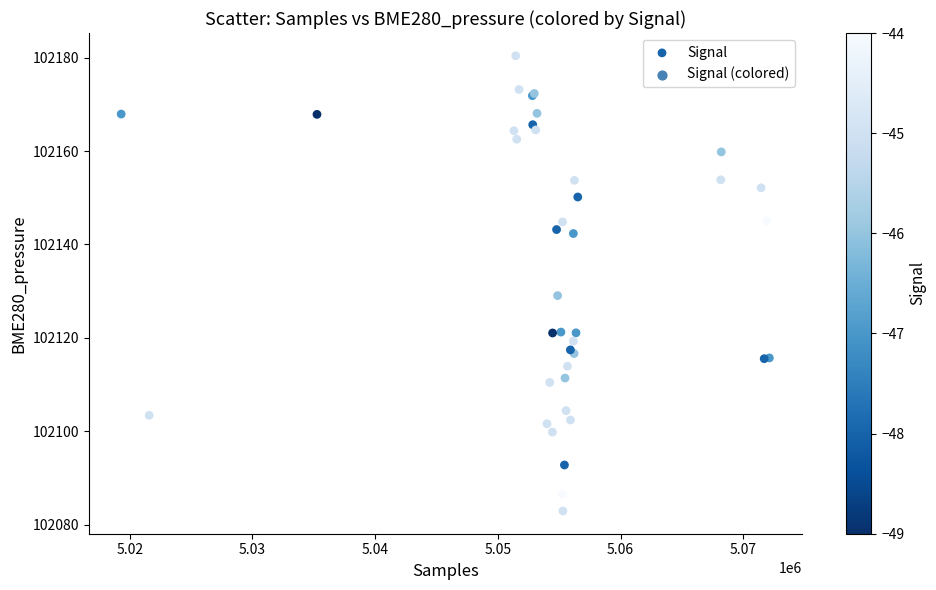

What Y value in the scatter plot is closest to 102131?

102129.1